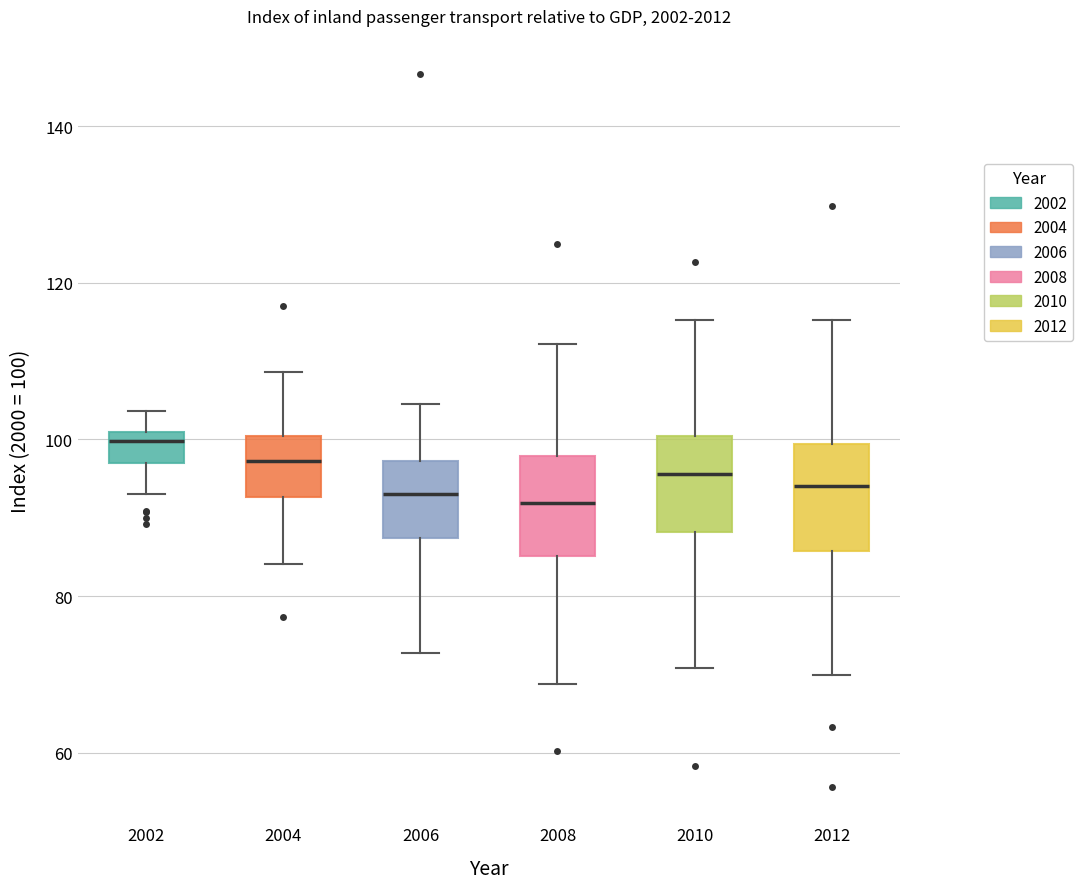

Which box has the highest median line?

2002